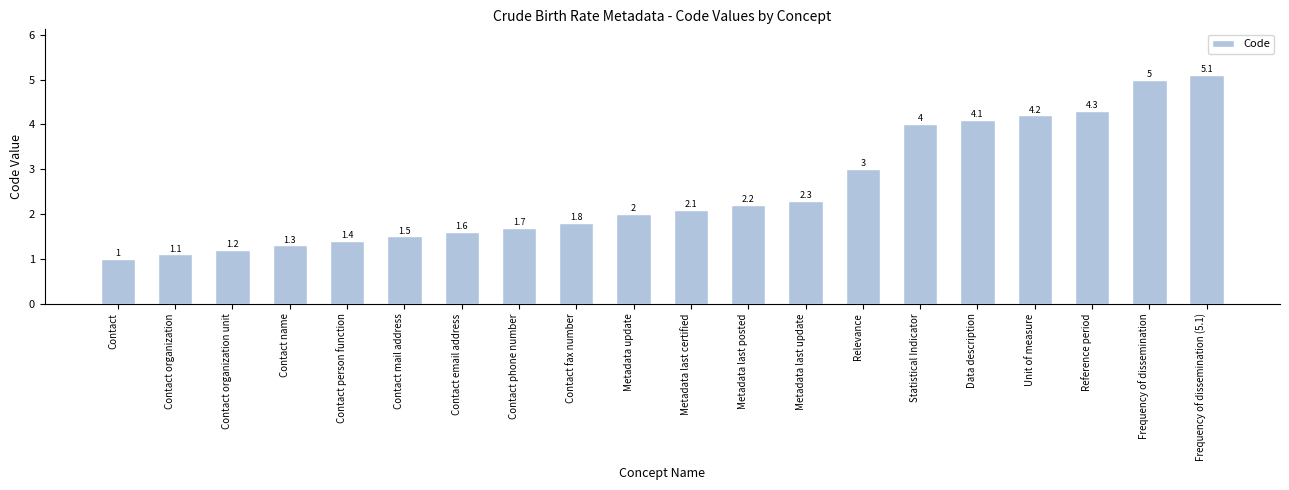

What is the change in value from Contact to Contact organization unit?

+0.2